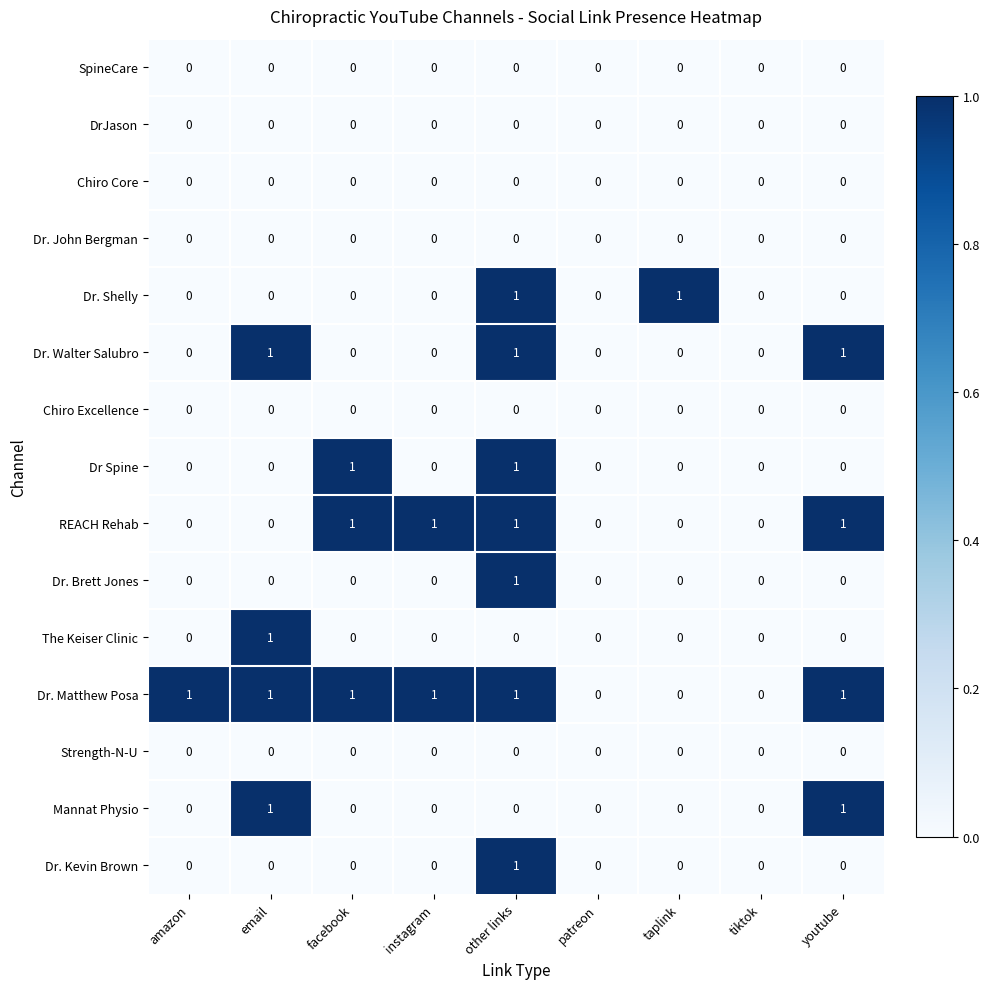

How many The Keiser Clinic values are between 0 and 1?

9